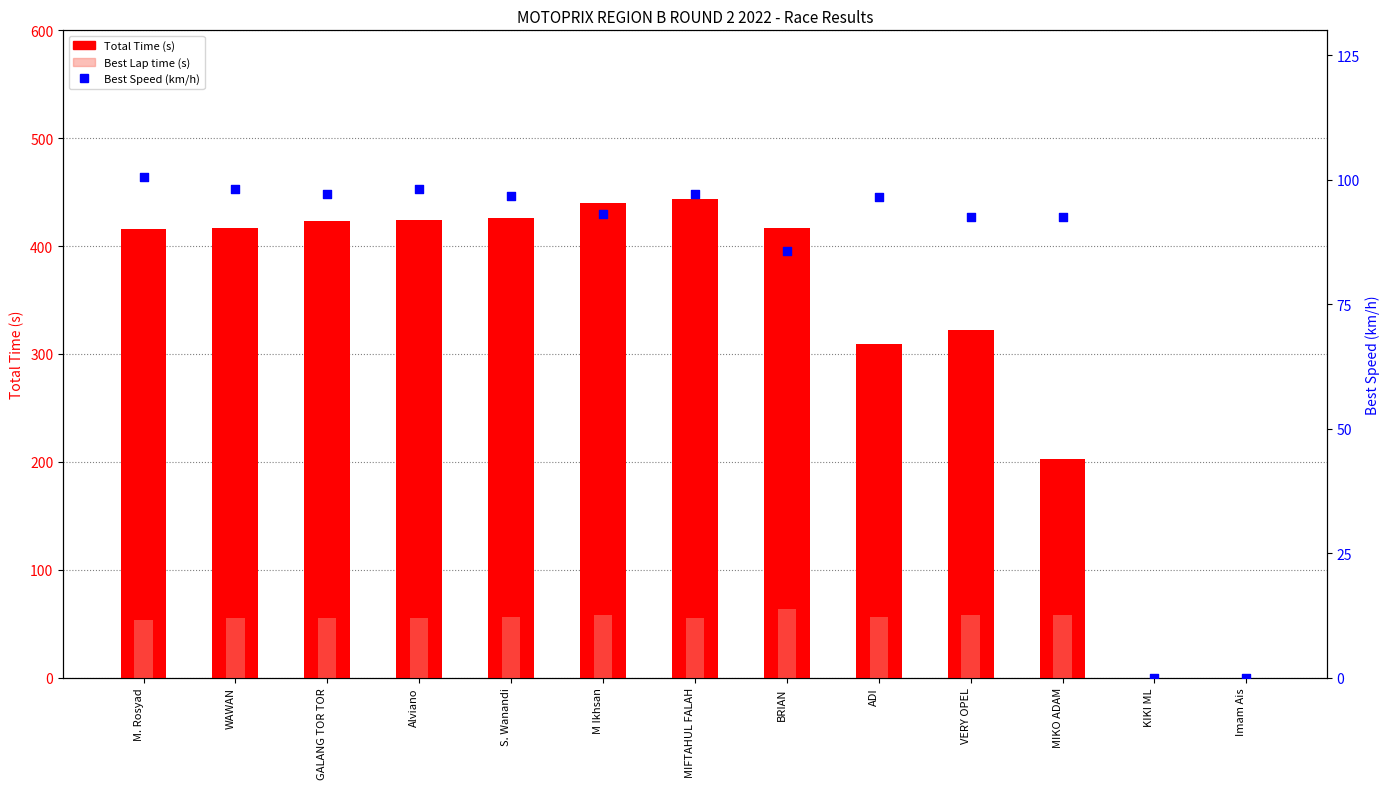

Which series reaches the maximum Y coordinate?

Total Time (s)